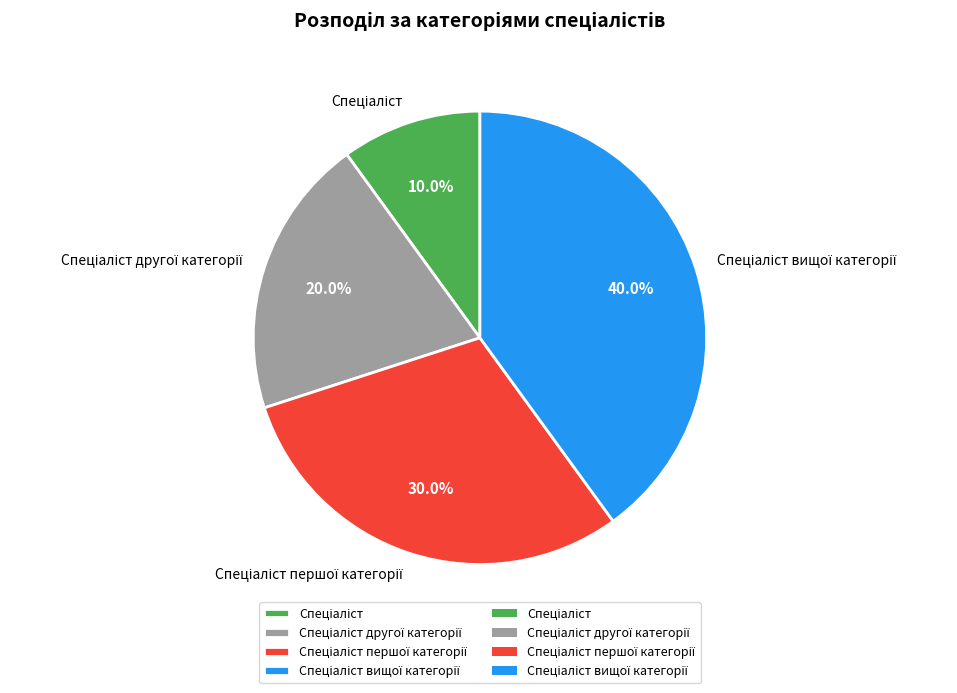

Is the sum of Спеціаліст другої категорії and Спеціаліст вищої категорії greater than half?

Yes